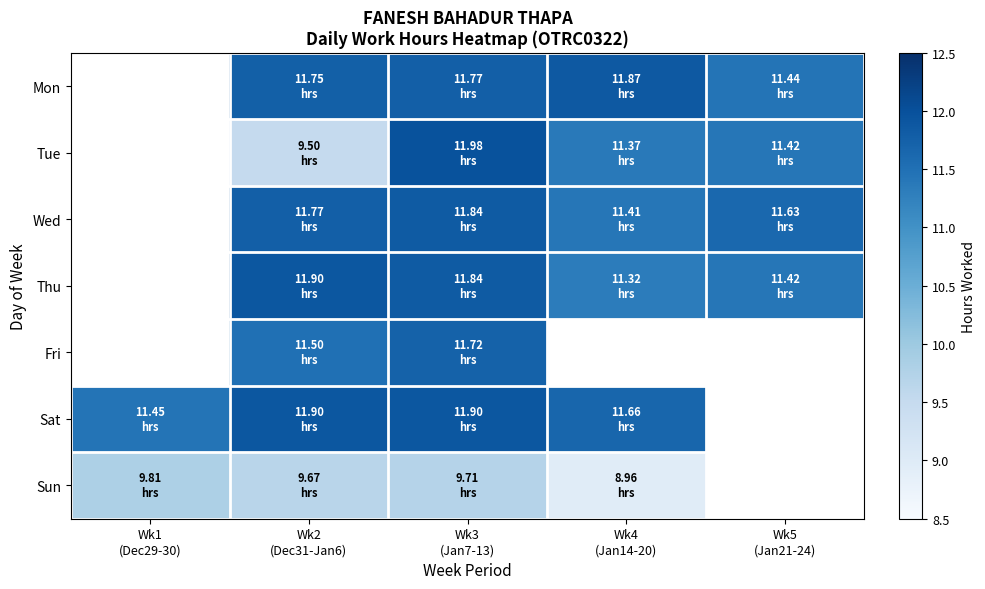

Is the value of Wed at Wk2 (Dec31-Jan6) greater than the value of Thu at Wk2 (Dec31-Jan6)?

No